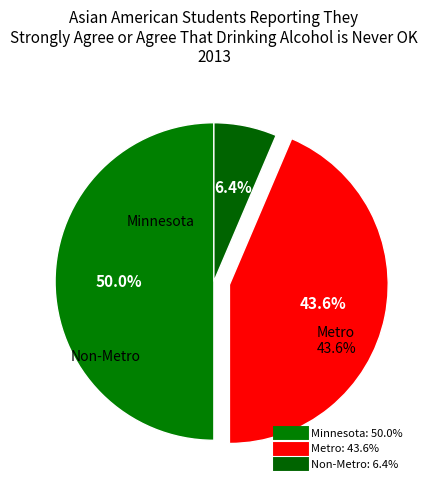

To the nearest percent, what is the difference between the largest and smallest slice percentages?

44%